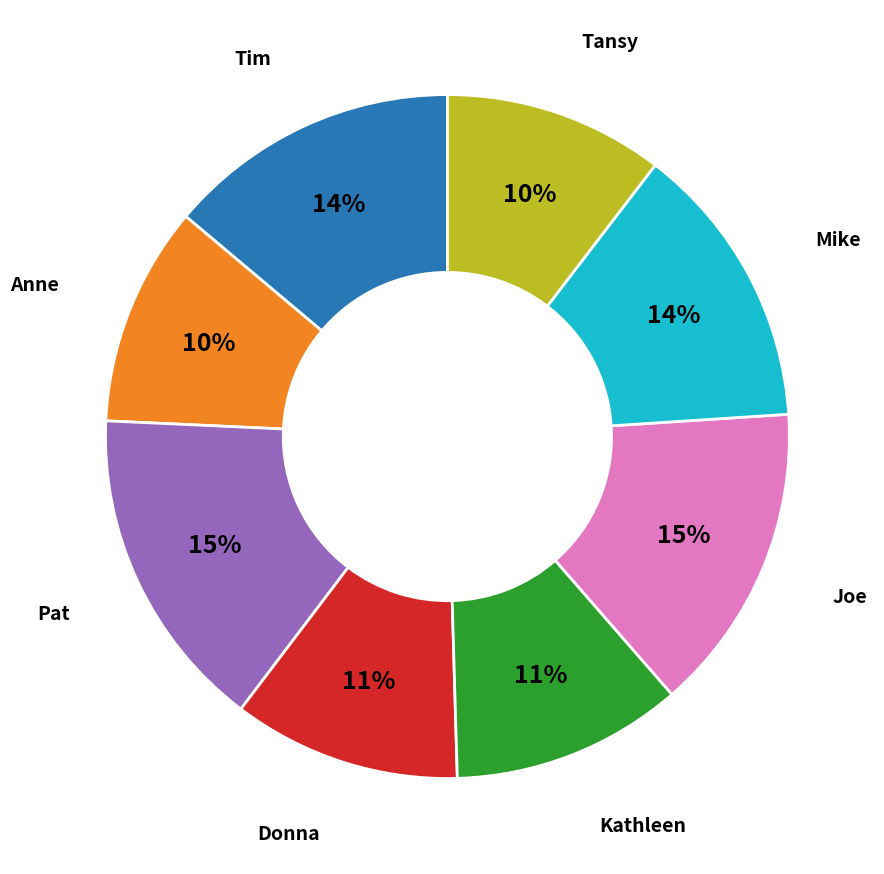

Which has a higher value, Anne or Pat?

Pat